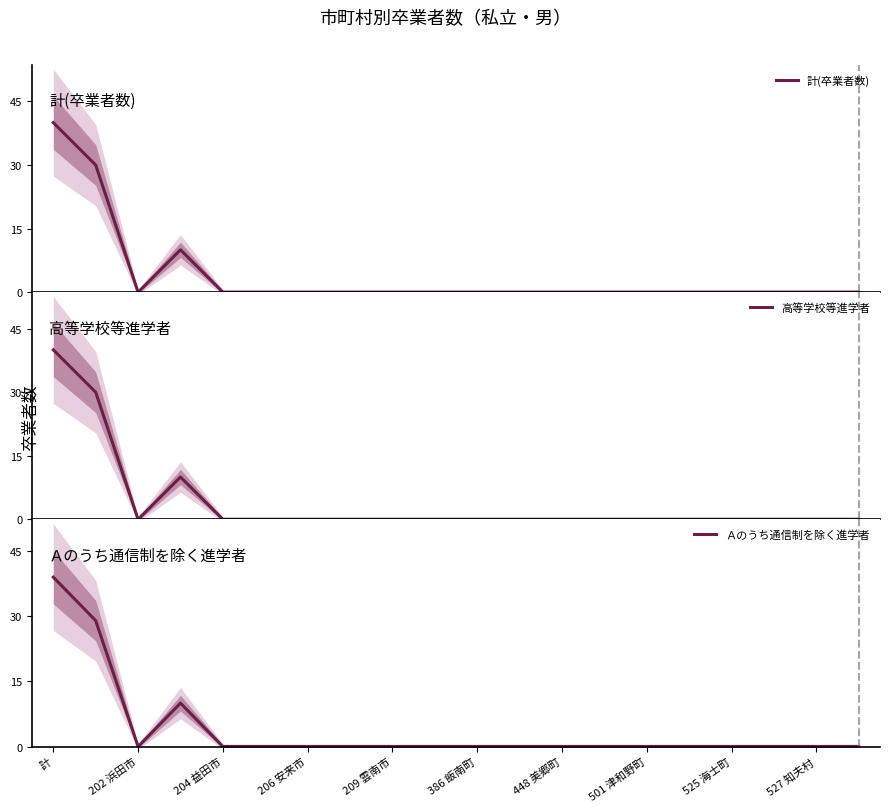

Which category has the highest value in the Ａのうち通信制を除く進学者 series?

計